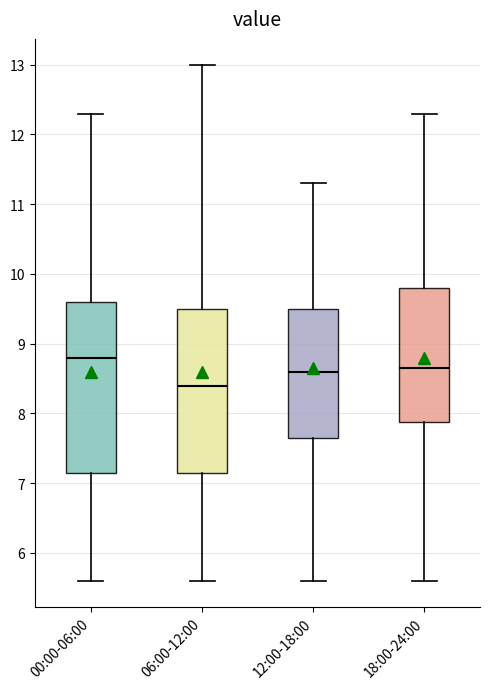

Where does the lower whisker of the box for 18:00-24:00 end on the y-axis? The values are not printed on the chart, so give them approximately, as read against the axis.

5.6